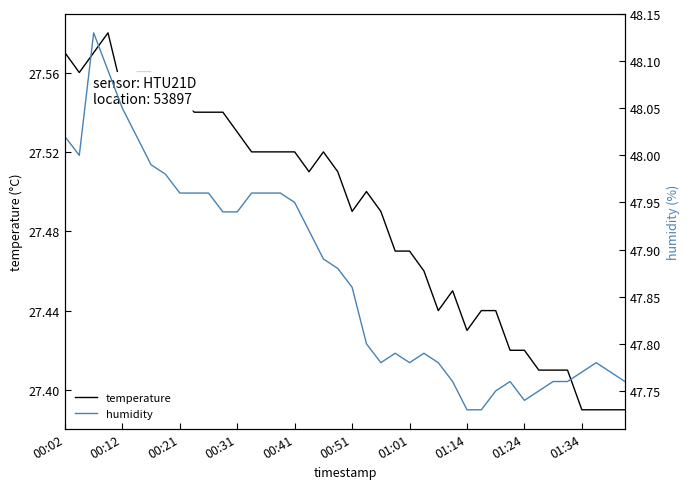

The temperature series shows 14.5 at 01:14. True or false?

False